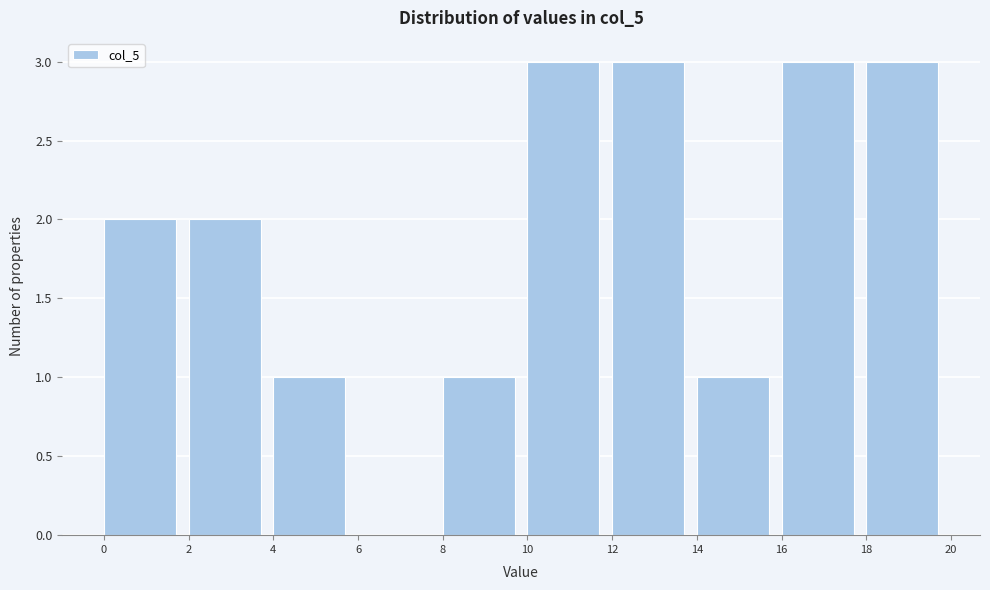

Reading left to right, list every bar in this chart as the range it spans on the x-axis followed by its height. The values are not printed on the chart, so give them approximately, as read against the axis.

0 to 2: 2
2 to 4: 2
4 to 6: 1
6 to 8: 0
8 to 10: 1
10 to 12: 3
12 to 14: 3
14 to 16: 1
16 to 18: 3
18 to 20: 3